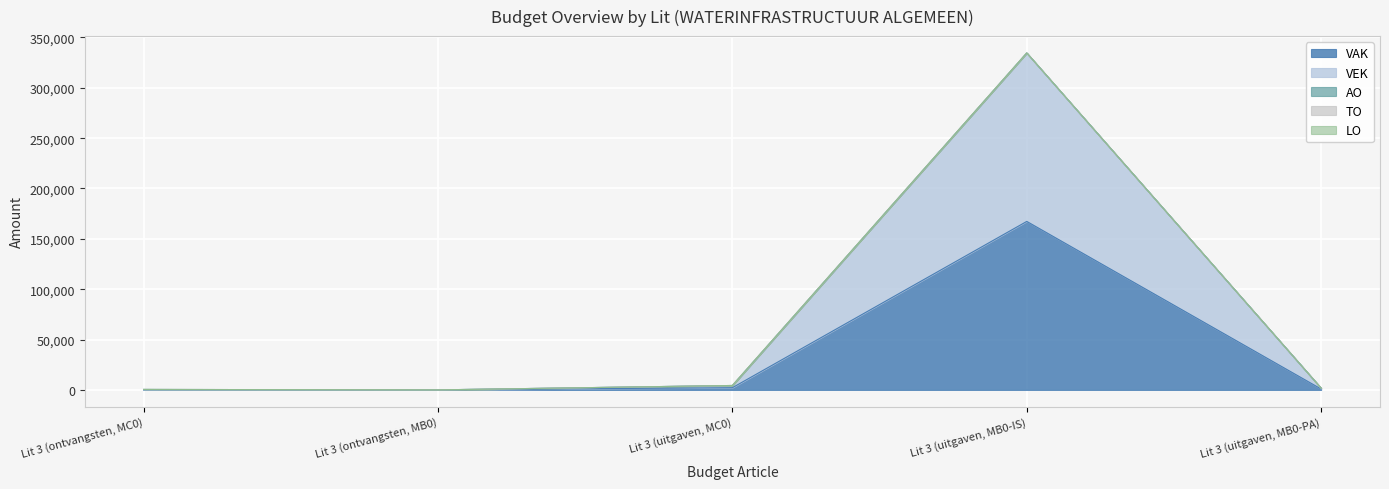

Which series changed the most between Lit 3 (ontvangsten, MC0) and Lit 3 (uitgaven, MB0-IS)?

VAK